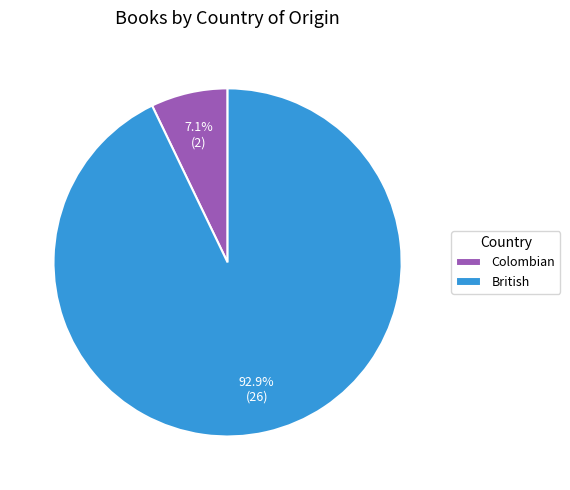

What is the majority slice?

British